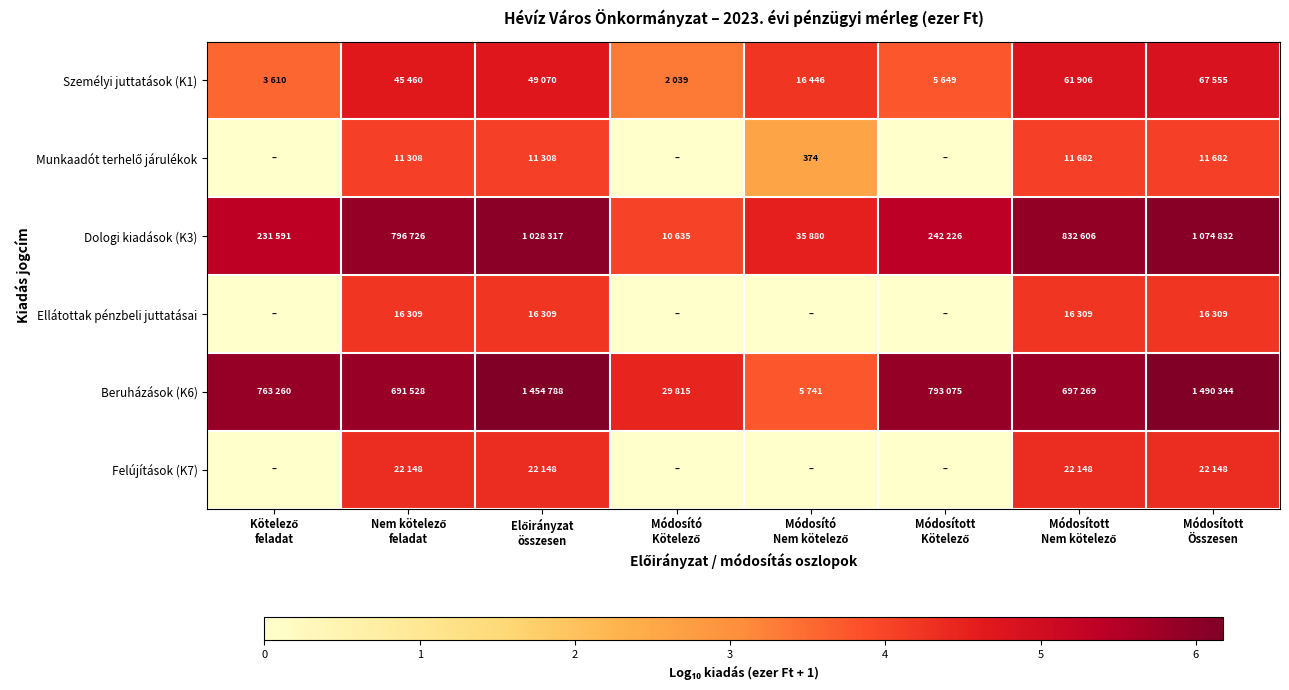

Between Módosító
Kötelező and Módosított
Összesen, which is larger?

Módosított
Összesen